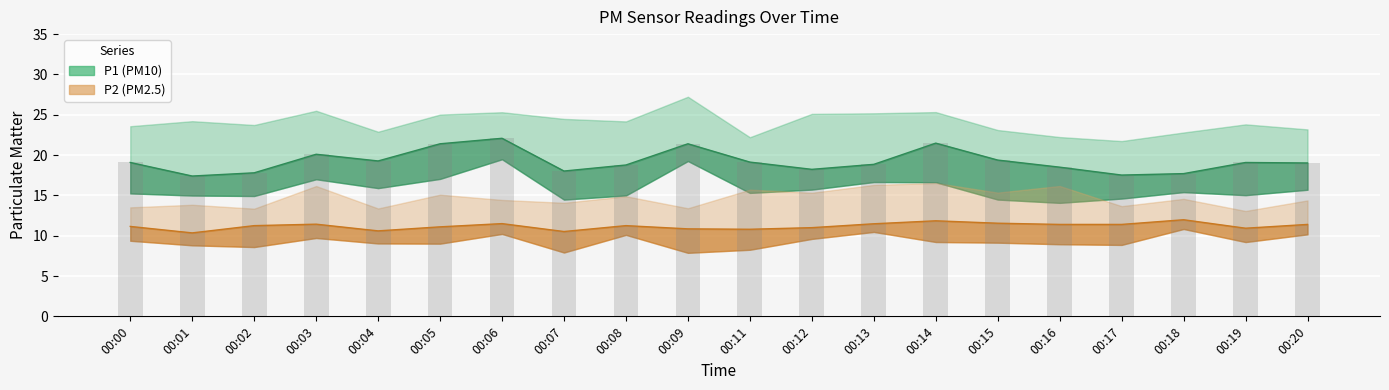

What is the difference between the highest and lowest values at 00:12?

7.2